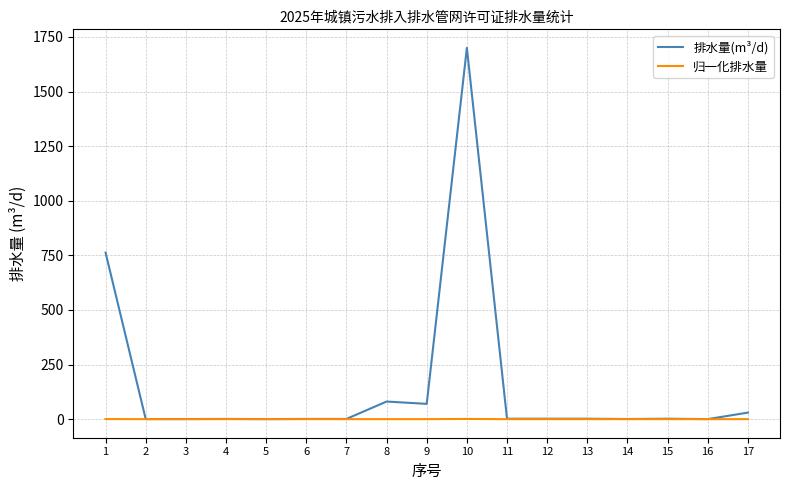

List the series in order of their overall mean, lowest first.

归一化排水量, 排水量(m³/d)